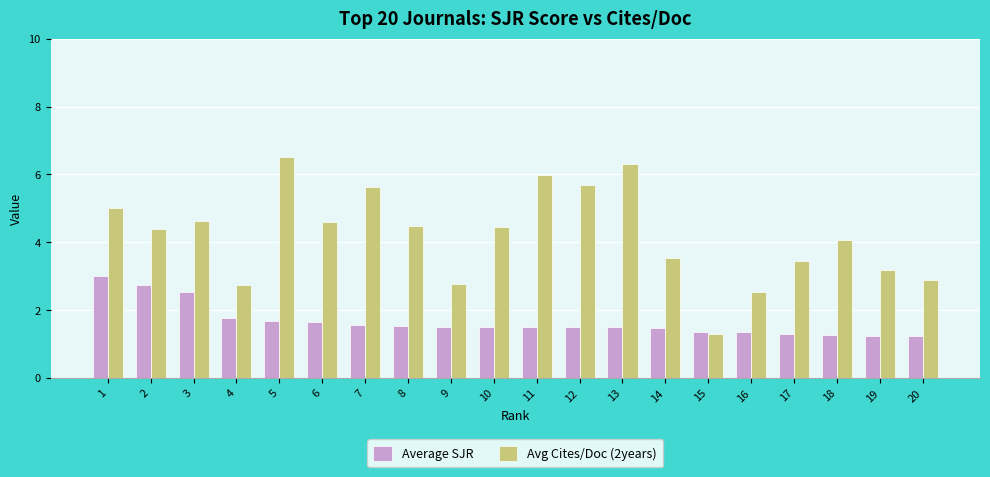

What is the value of the Avg Cites/Doc (2years) bar at the 10th from the left?

4.5